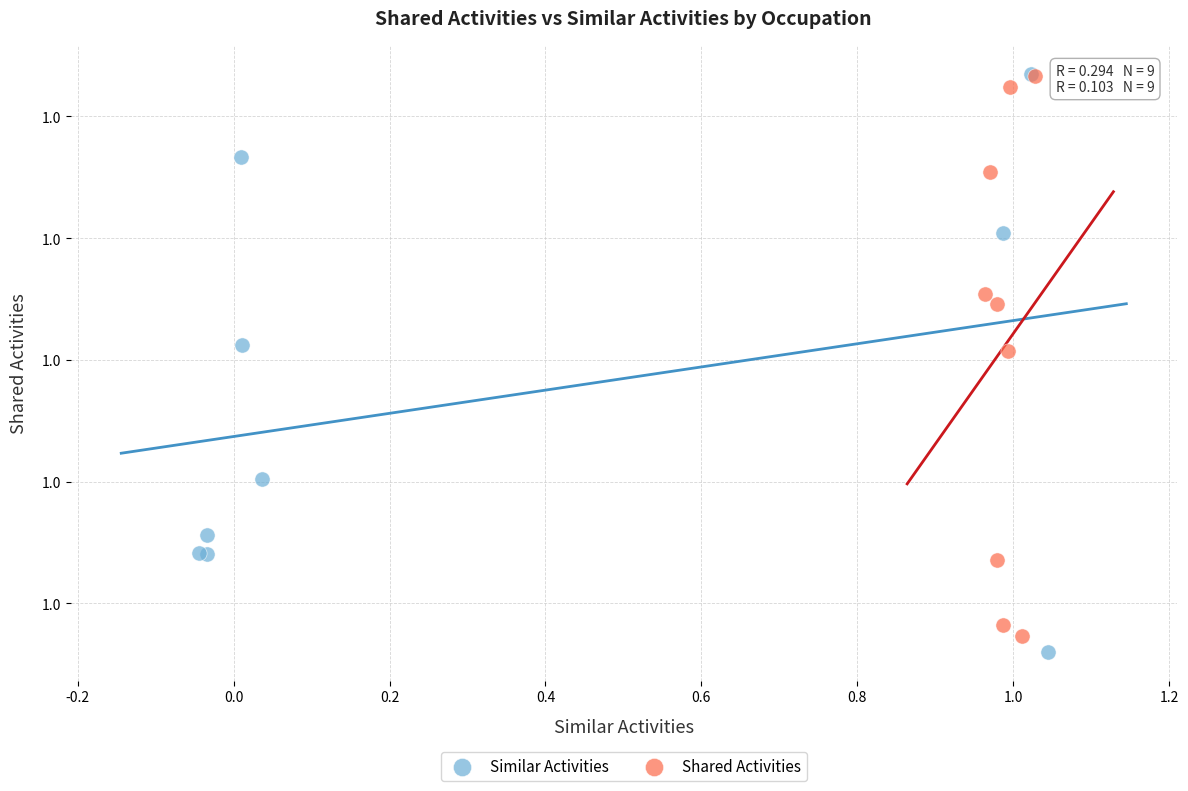

What are all the series names shown in the legend?

Similar Activities, Shared Activities